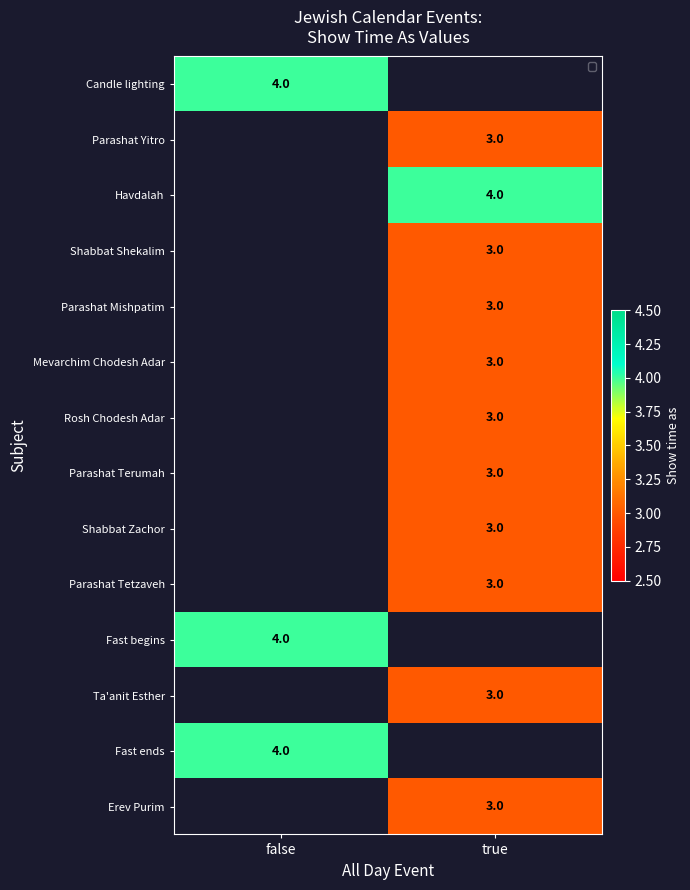

What is the smallest value displayed?

3.0